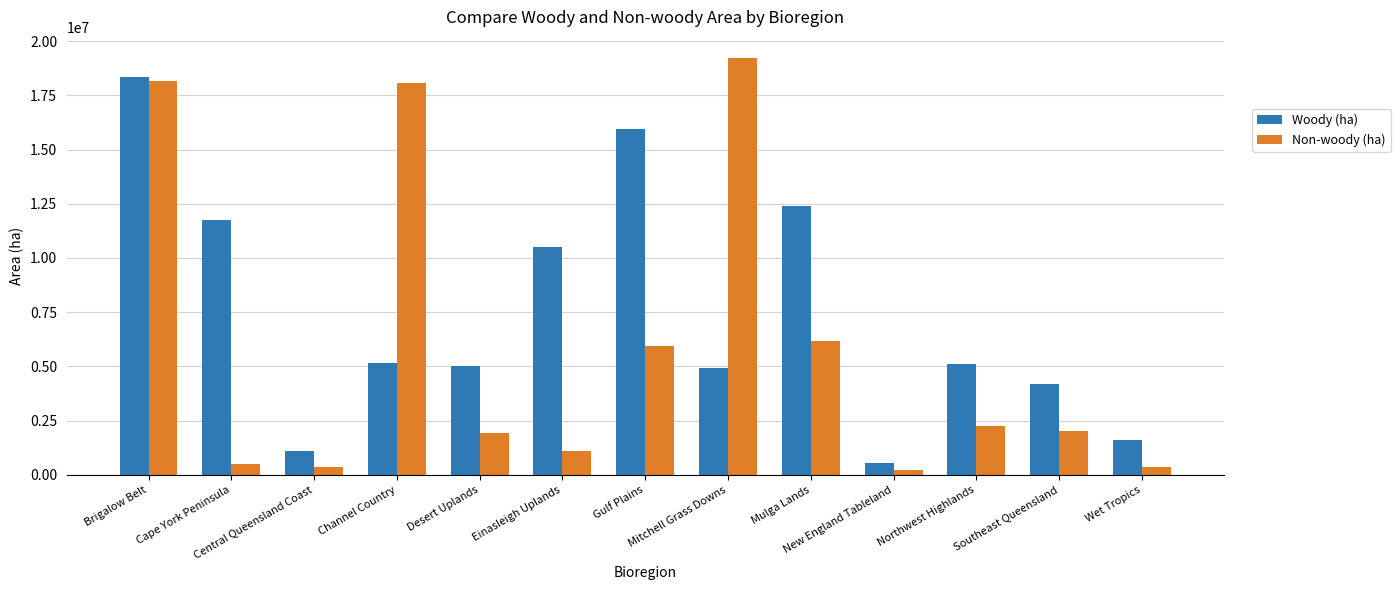

Does the chart contain any negative values?

No